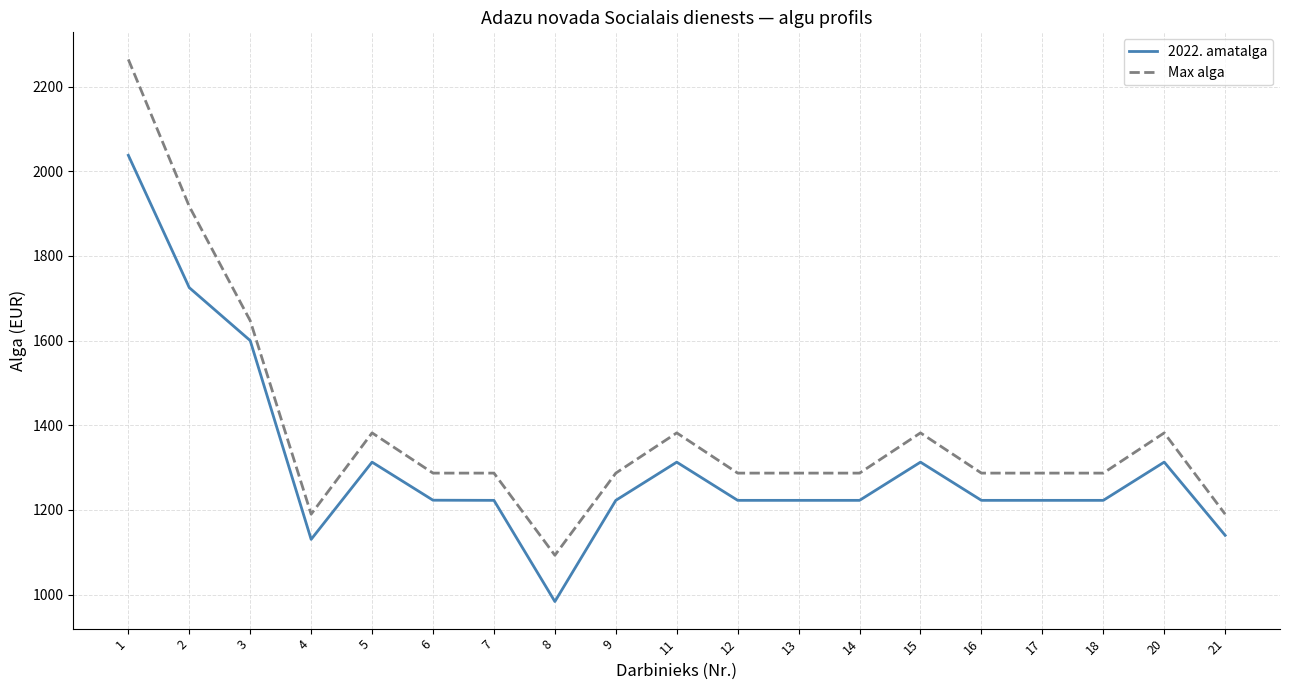

Where does the 2022. amatalga series first go above 1222?

1